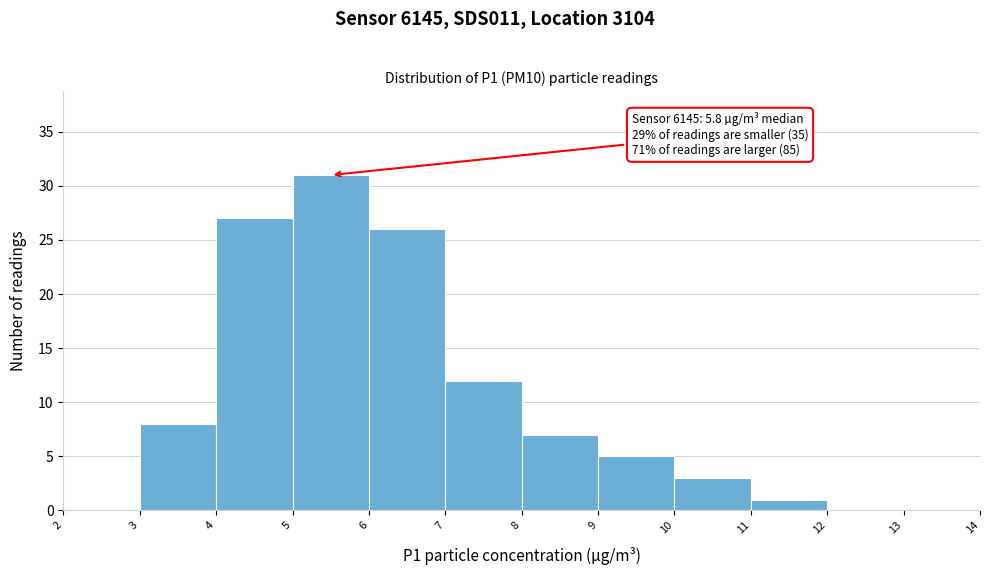

Over which range of the x-axis is the bar tallest?

5 to 6